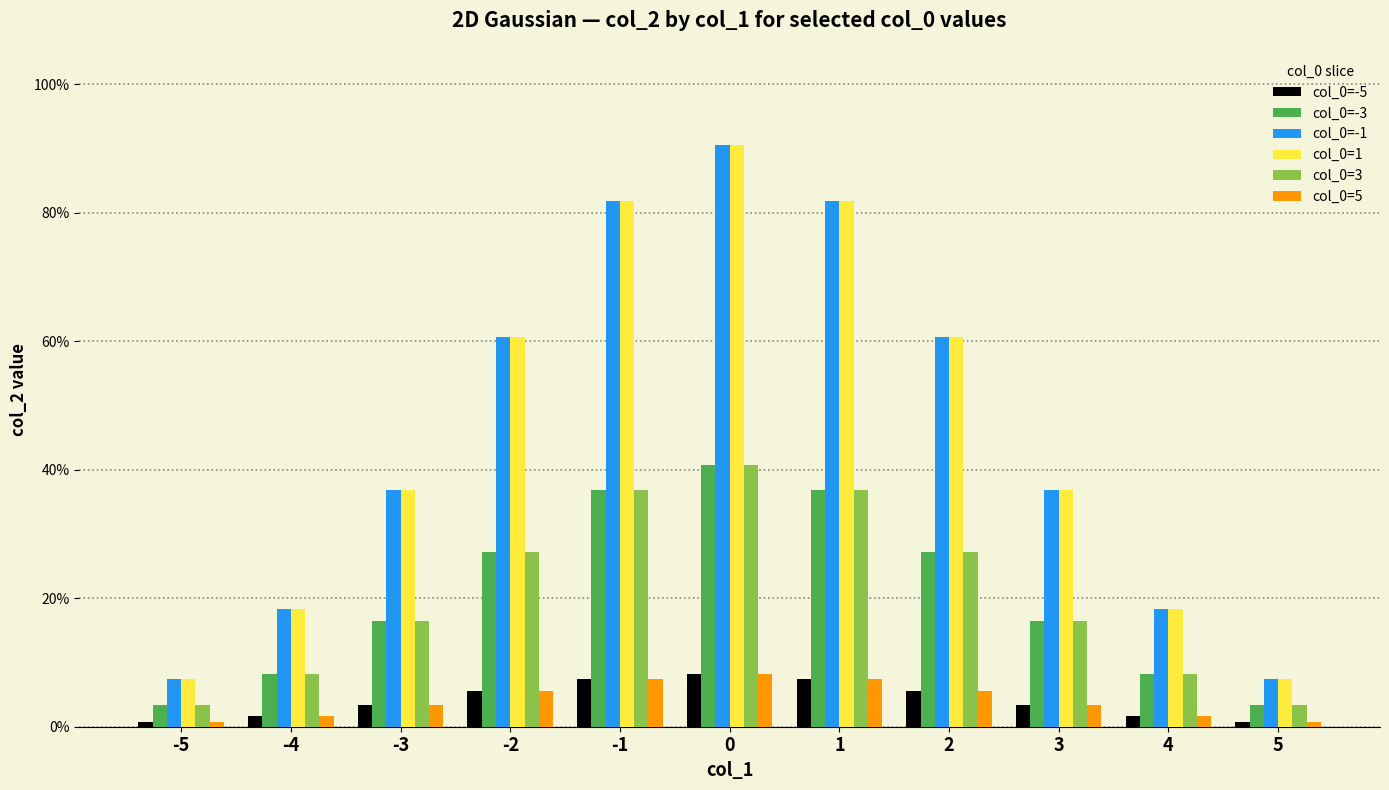

Are the bars horizontal?

No